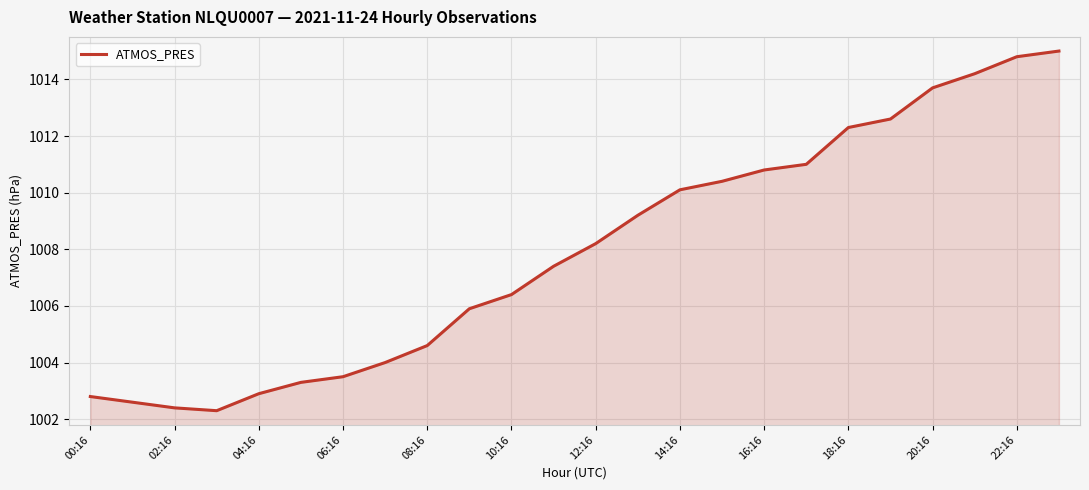

What is the sum of all values?

24190.4